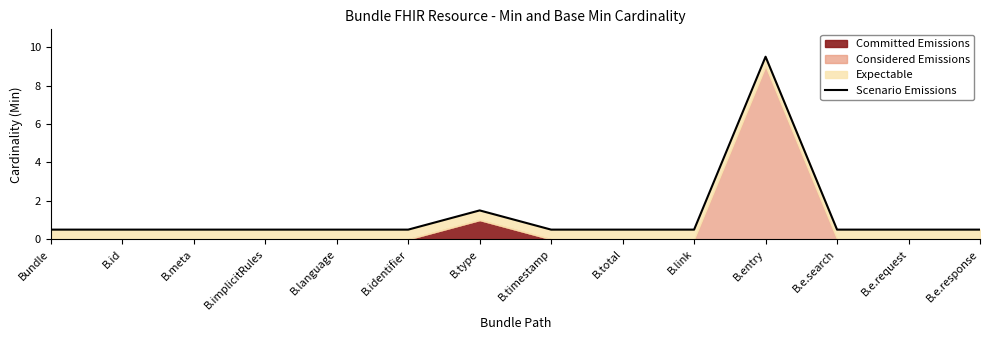

How many categories are shown in the chart?

14